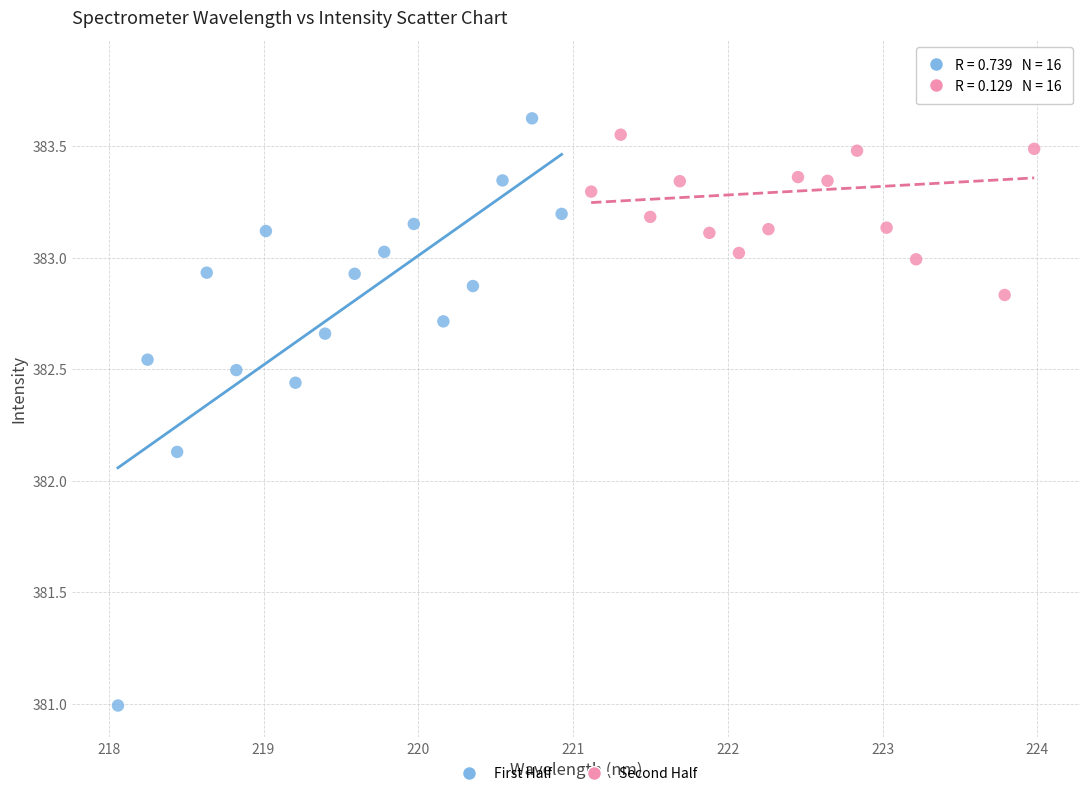

Which series has the largest Y range (max minus min)?

First Half